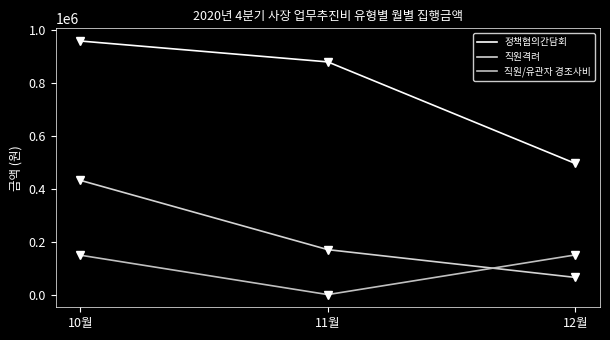

Count the number of data series in this chart.

3